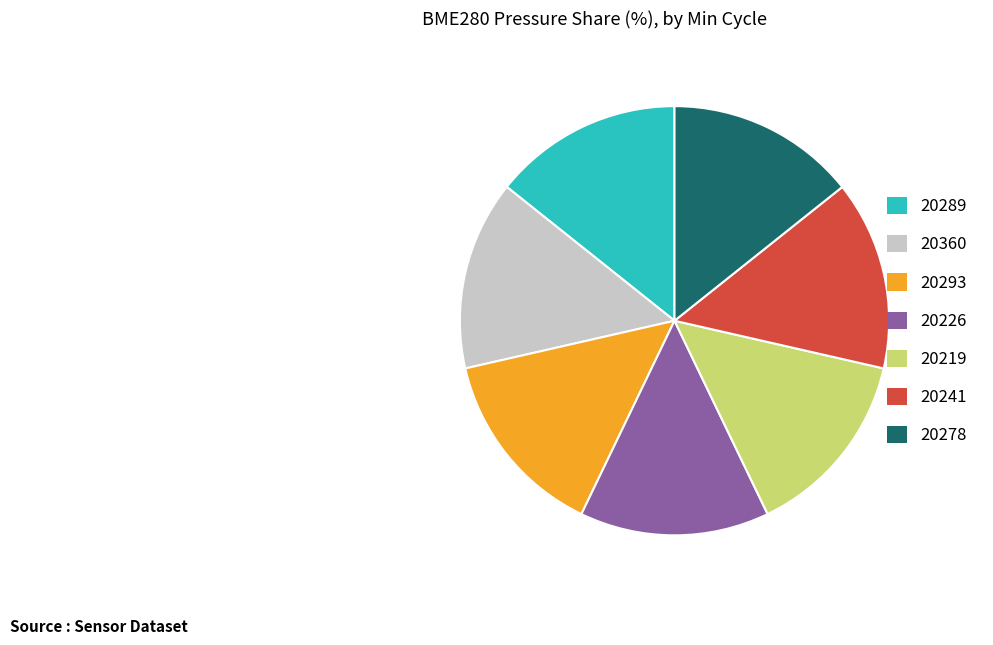

Combined, do 20219 and 20278 account for over 50%?

No